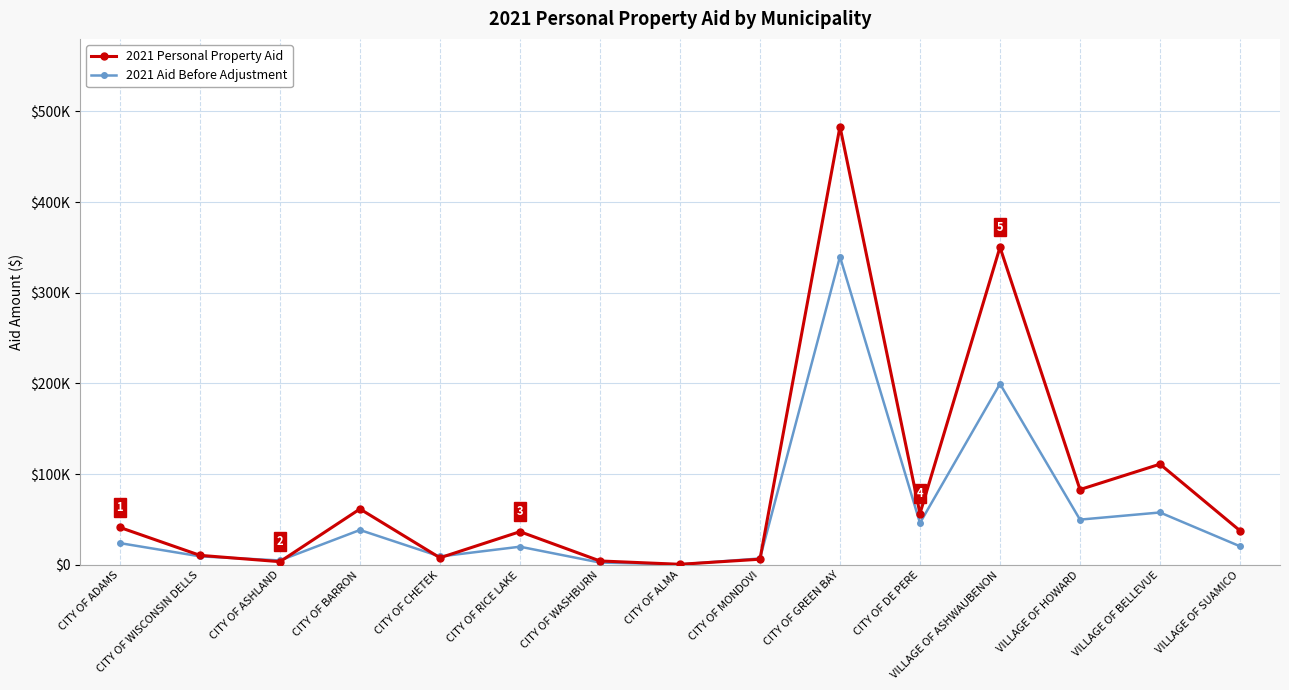

What are all the series names shown in the legend?

2021 Personal Property Aid, 2021 Aid Before Adjustment